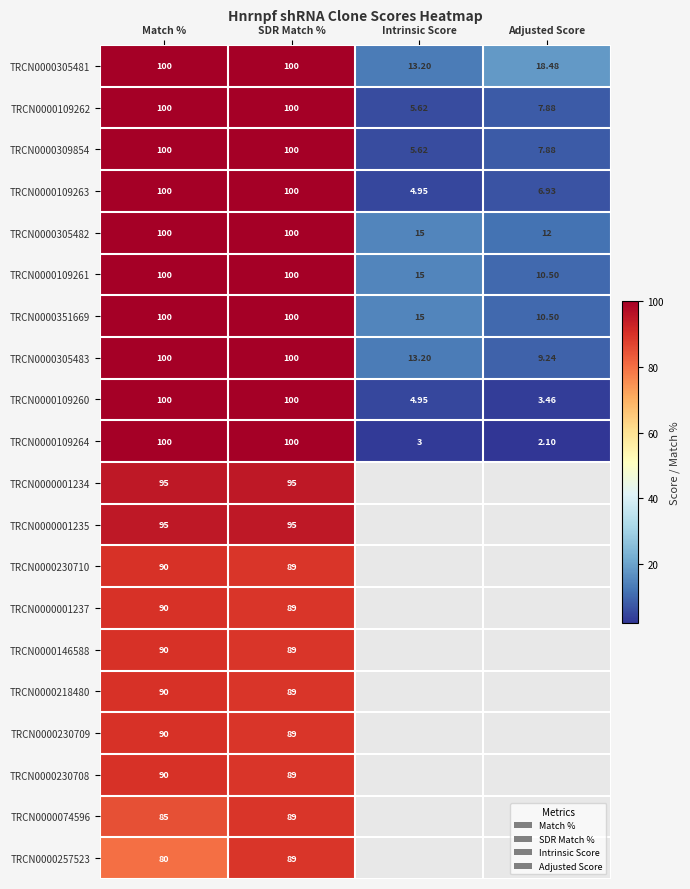

How many values in the TRCN0000109260 series are below 100?

2